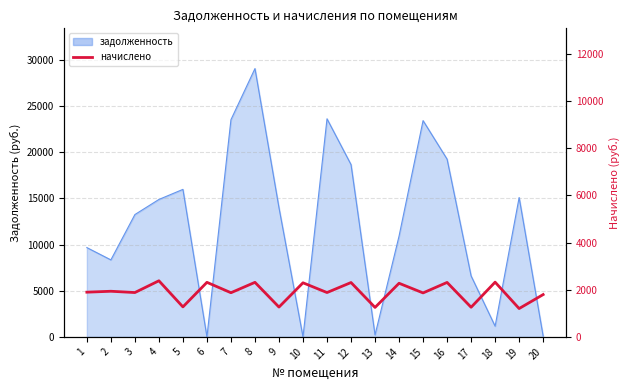

What is the approximate value at 17?

1255.8